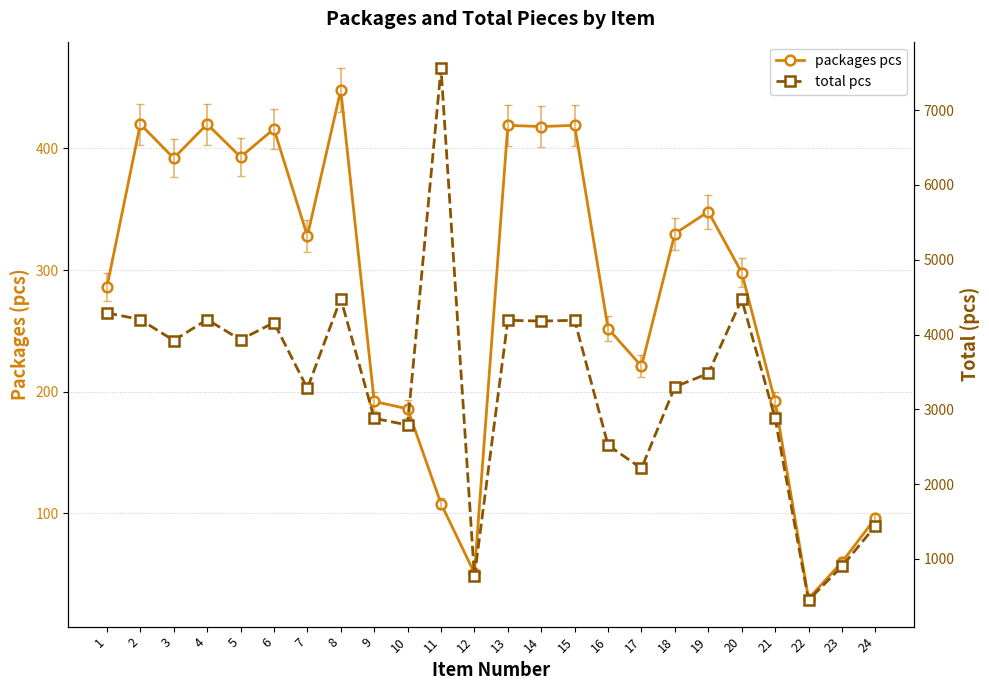

How many data points in total pcs are above 3920?

11